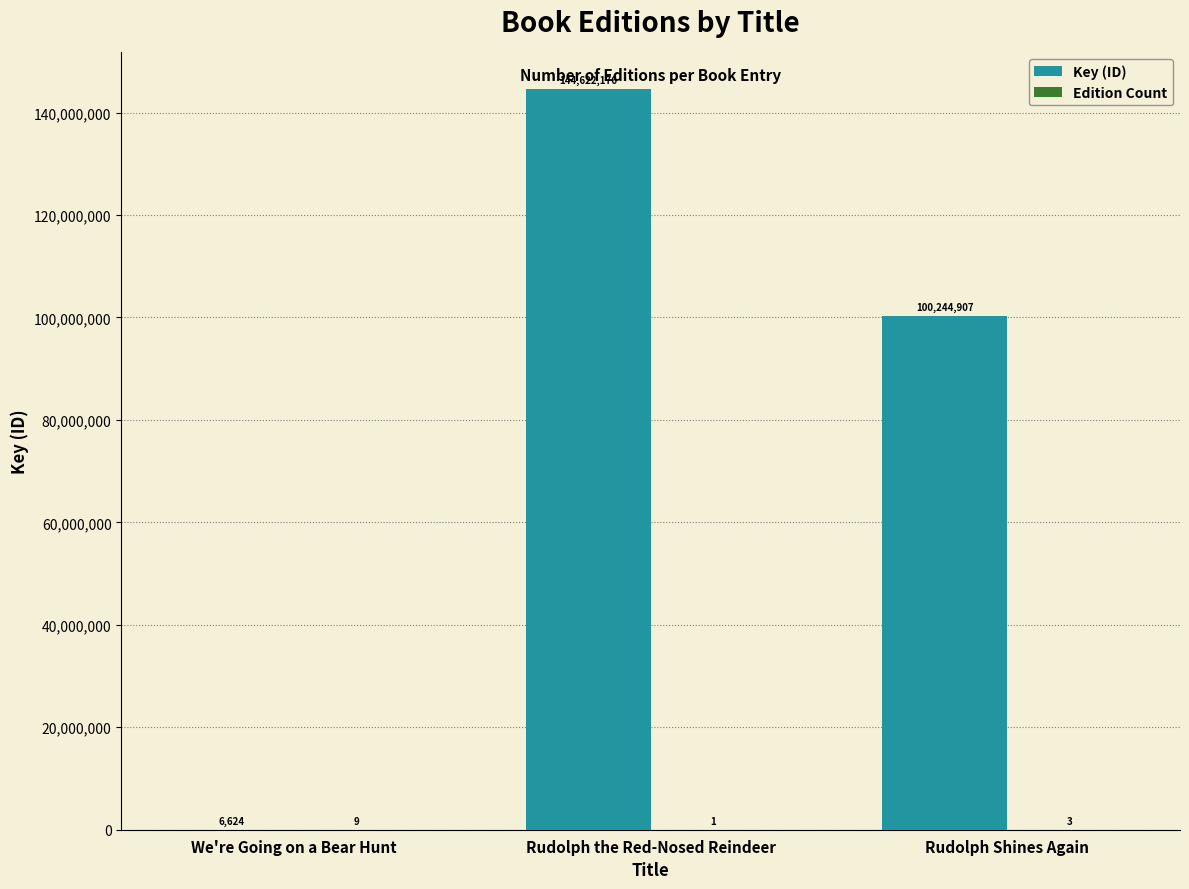

Does the chart contain stacked bars?

No